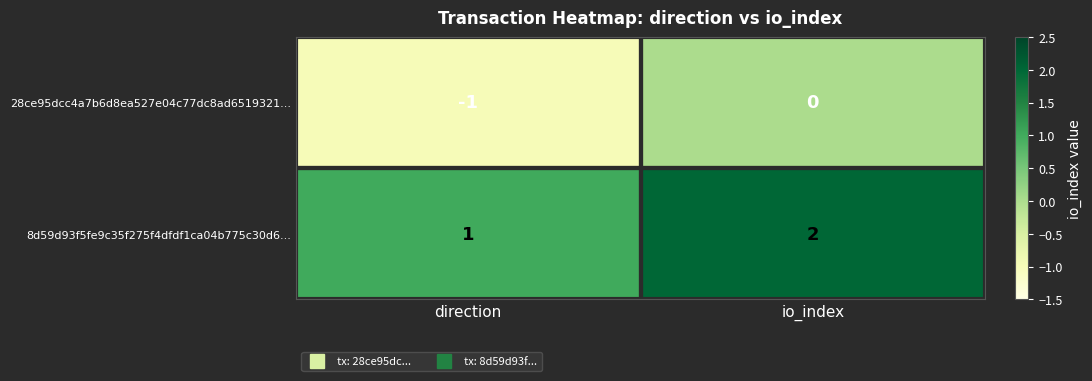

What is the spread (max minus min) of values at io_index?

2